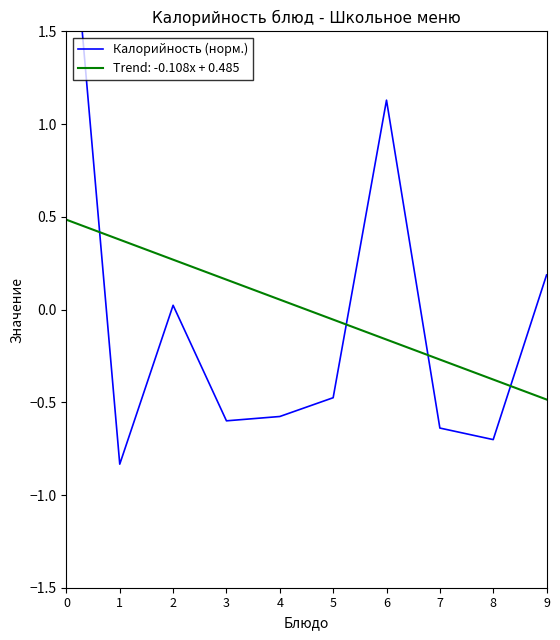

Reading left to right, list all the values displayed in this chart.

0=2.5	1=-0.8	2=0.0	3=-0.6	4=-0.6	5=-0.5	6=1.1	7=-0.6	8=-0.7	9=0.2